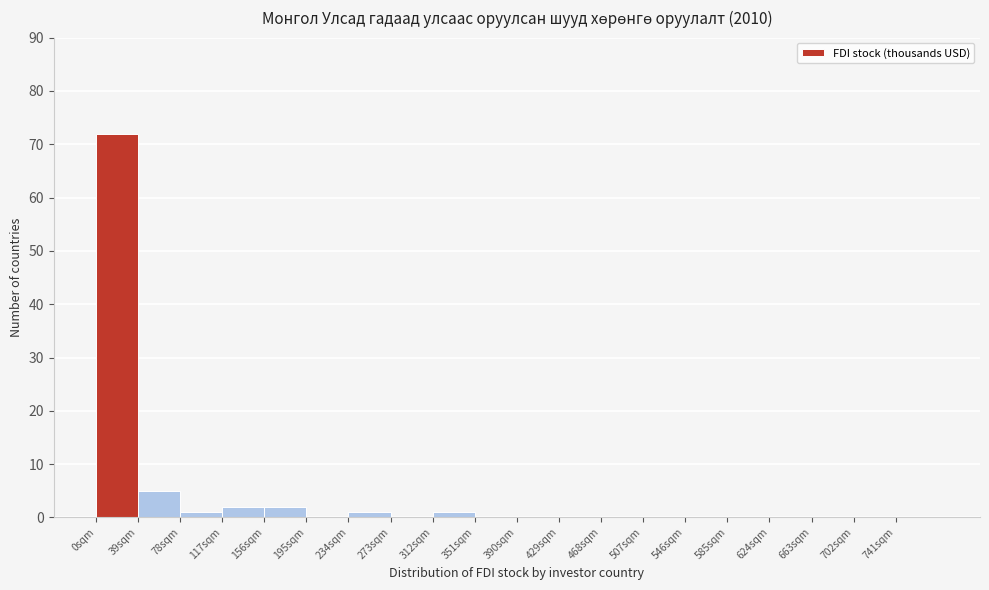

Reading left to right, list all the values displayed in this chart.

0sqm=72	39sqm=5	78sqm=1	117sqm=2	156sqm=2	195sqm=0	234sqm=1	273sqm=0	312sqm=1	351sqm=0	390sqm=0	429sqm=0	468sqm=0	507sqm=0	546sqm=0	585sqm=0	624sqm=0	663sqm=0	702sqm=0	741sqm=0